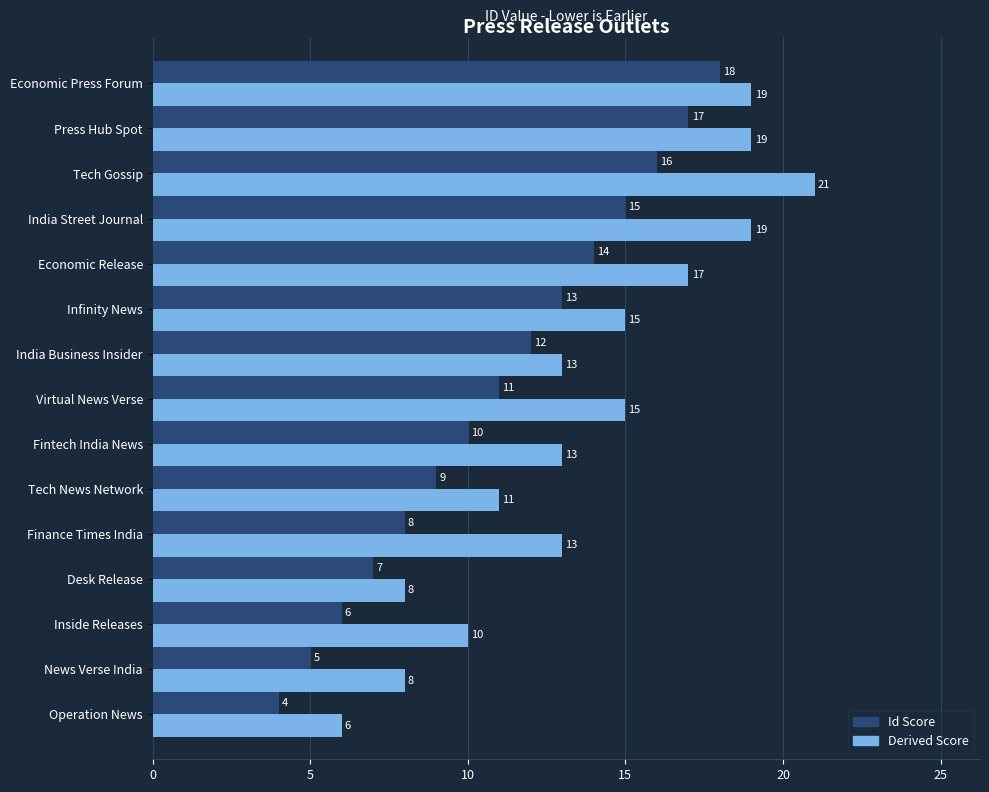

Rank the categories by Id Score value from lowest to highest.

Operation News, News Verse India, Inside Releases, Desk Release, Finance Times India, Tech News Network, Fintech India News, Virtual News Verse, India Business Insider, Infinity News, Economic Release, India Street Journal, Tech Gossip, Press Hub Spot, Economic Press Forum